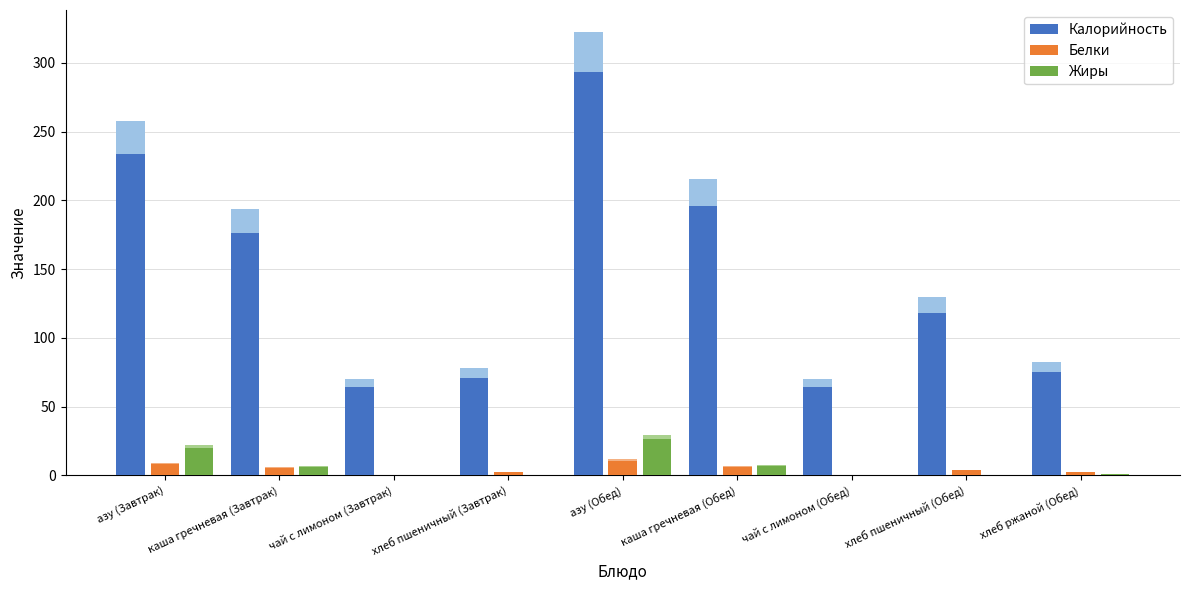

What is the sum of the Жиры values at чай с лимоном (Завтрак) and азу (Обед)?

26.4